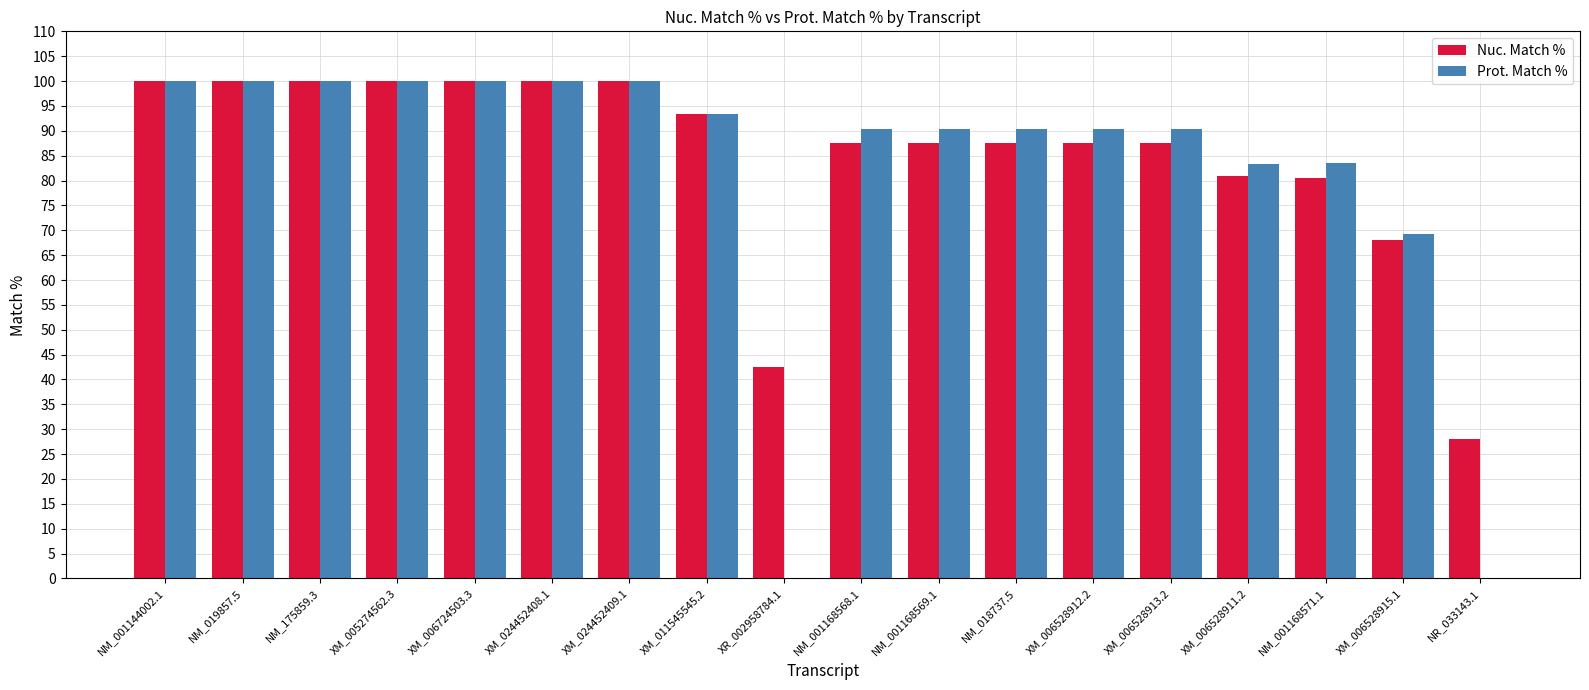

What are all the series names shown in the legend?

Nuc. Match %, Prot. Match %